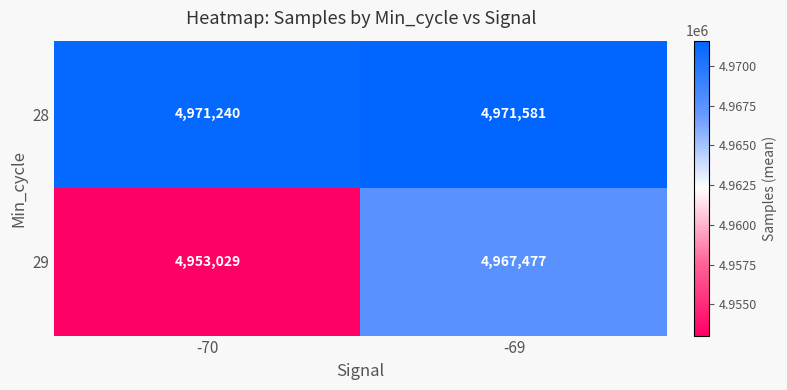

Which series has the largest range (max minus min)?

29